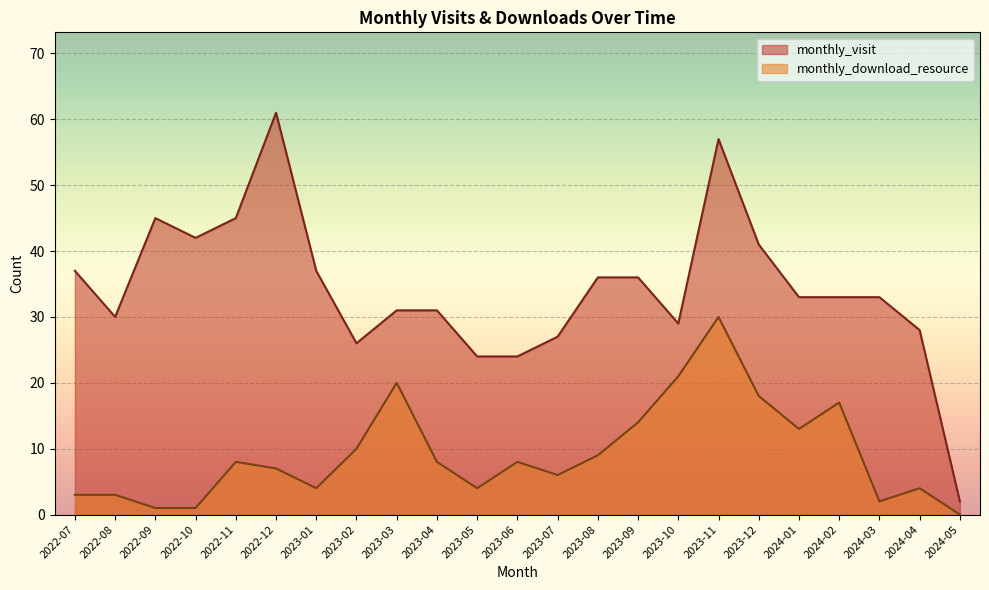

Where is the first local maximum for monthly_visit?

2022-09